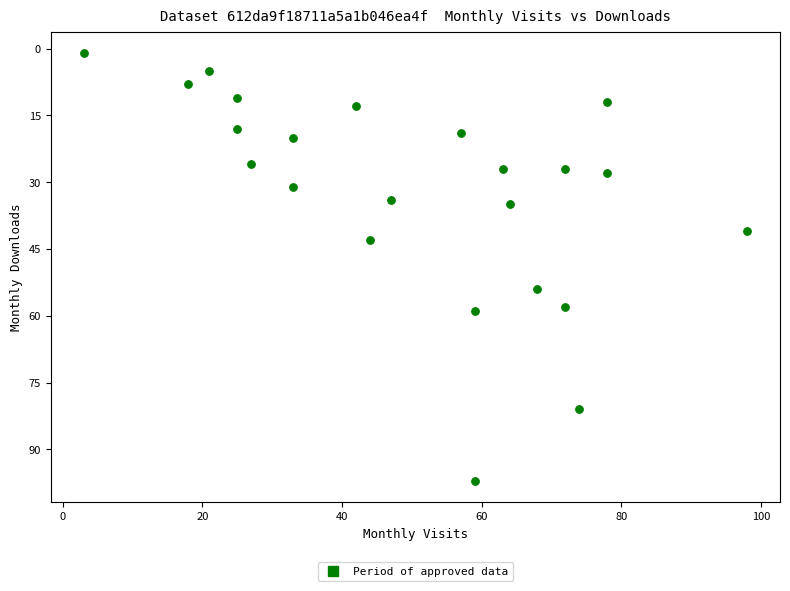

What is the range of X values (max minus min)?

95